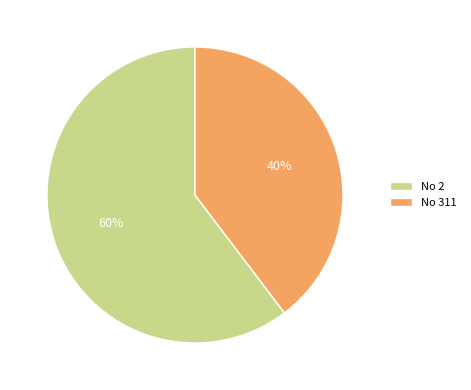

What is the ratio of the value at No 311 to the value at No 2?

0.7